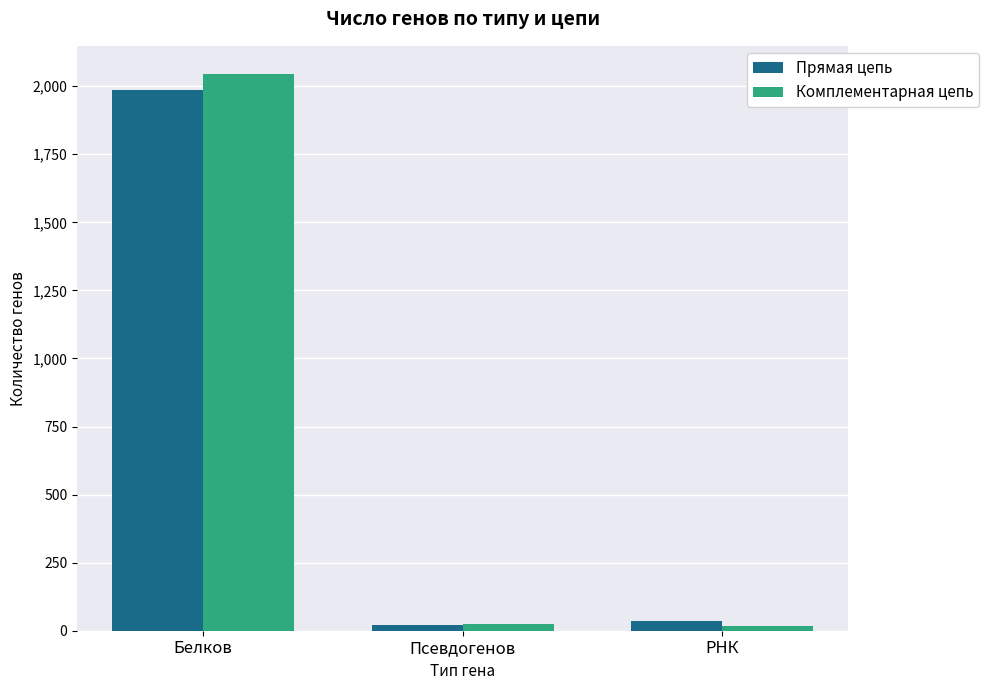

Does the chart contain any negative values?

No